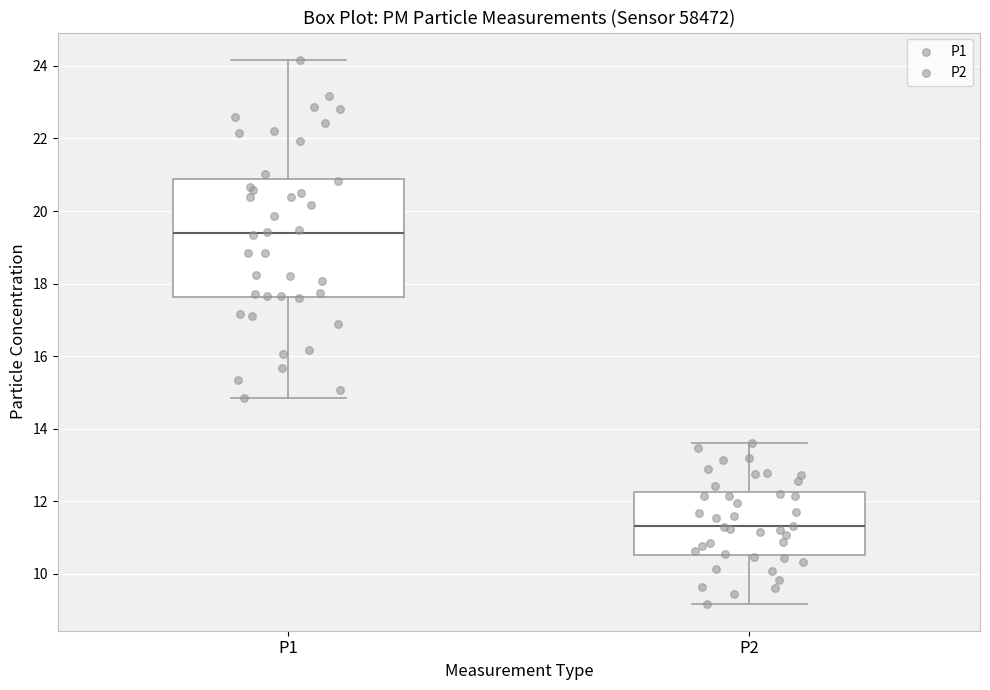

Where does the upper whisker of the box for P2 end on the y-axis? The values are not printed on the chart, so give them approximately, as read against the axis.

13.6